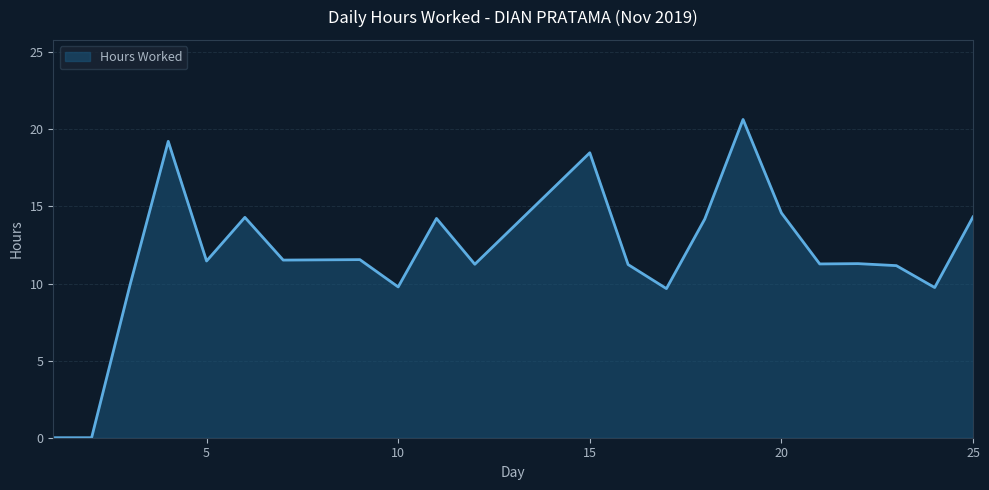

What is the difference between the maximum and minimum values?

20.6